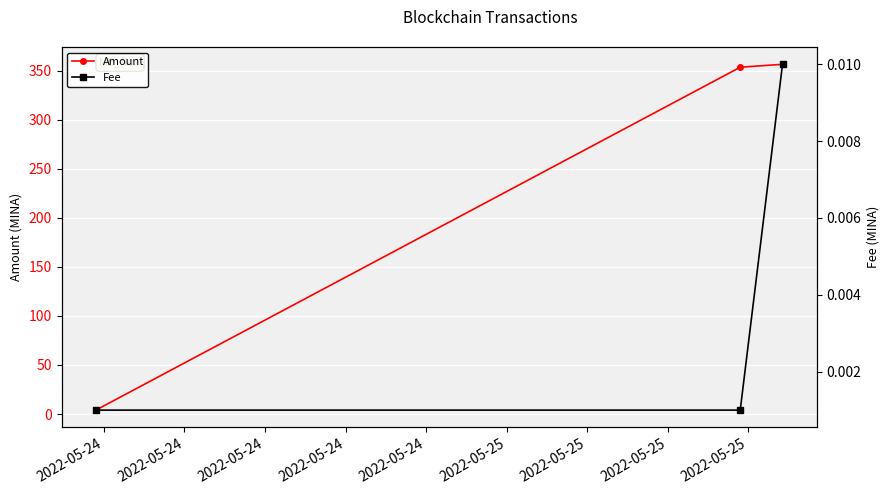

What is the value of the Amount point at the 3rd from the left?

356.5